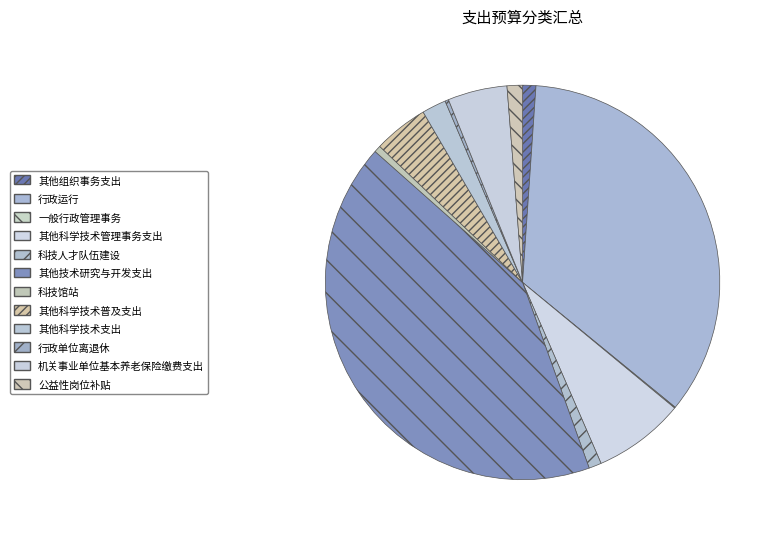

To the nearest percent, what is the combined percentage of 一般行政管理事务 and 其他组织事务支出?

1%